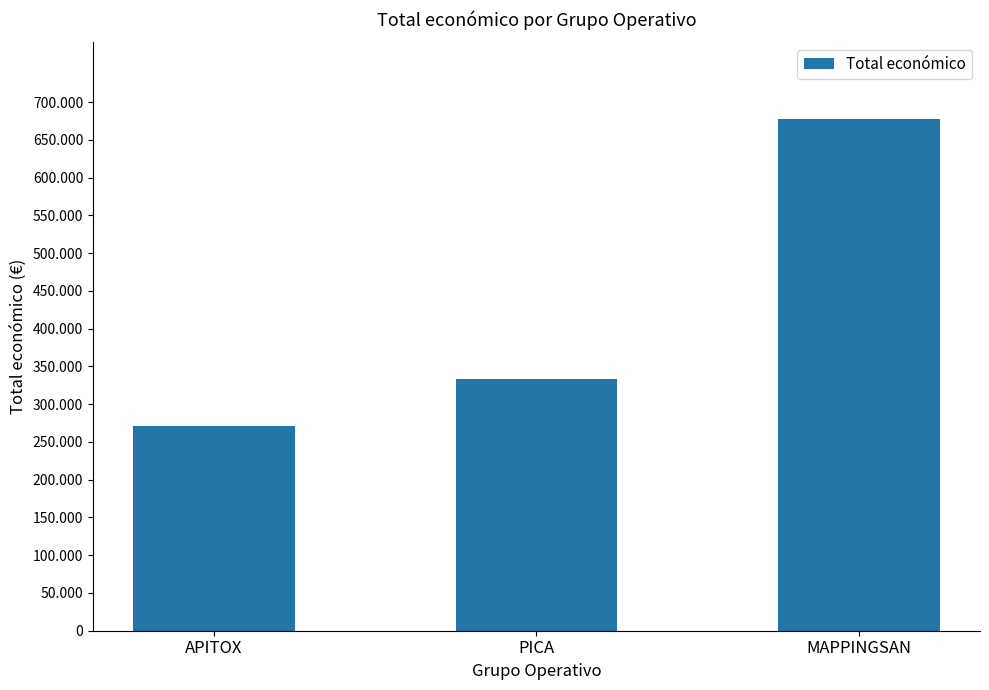

Does the chart contain any negative values?

No